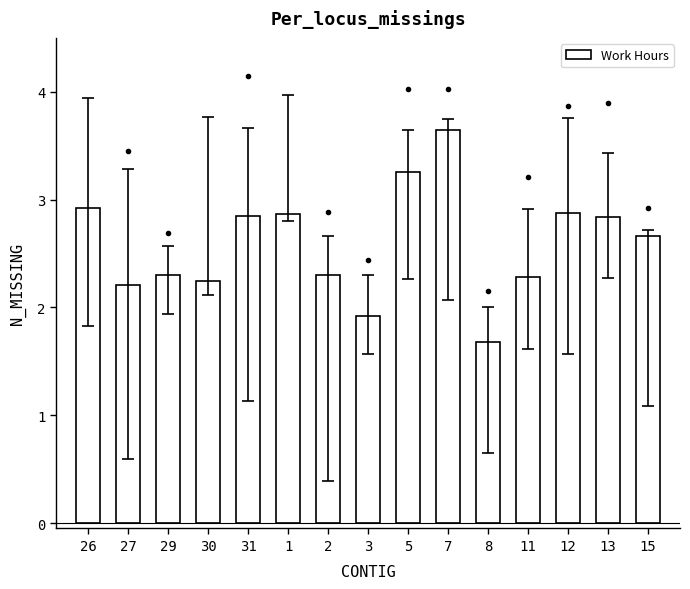

What is the sum of all values?

38.9